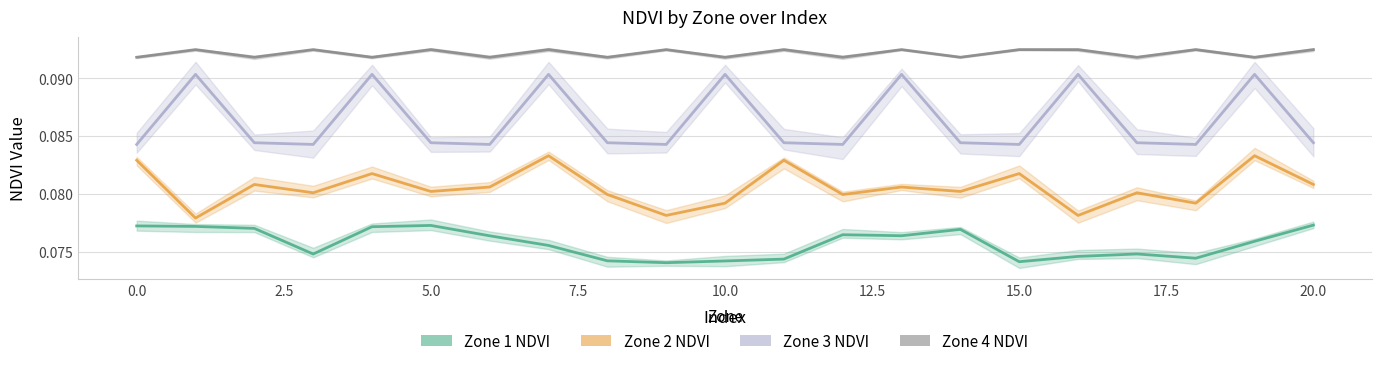

At which label does Zone 1 NDVI reach its minimum?

9